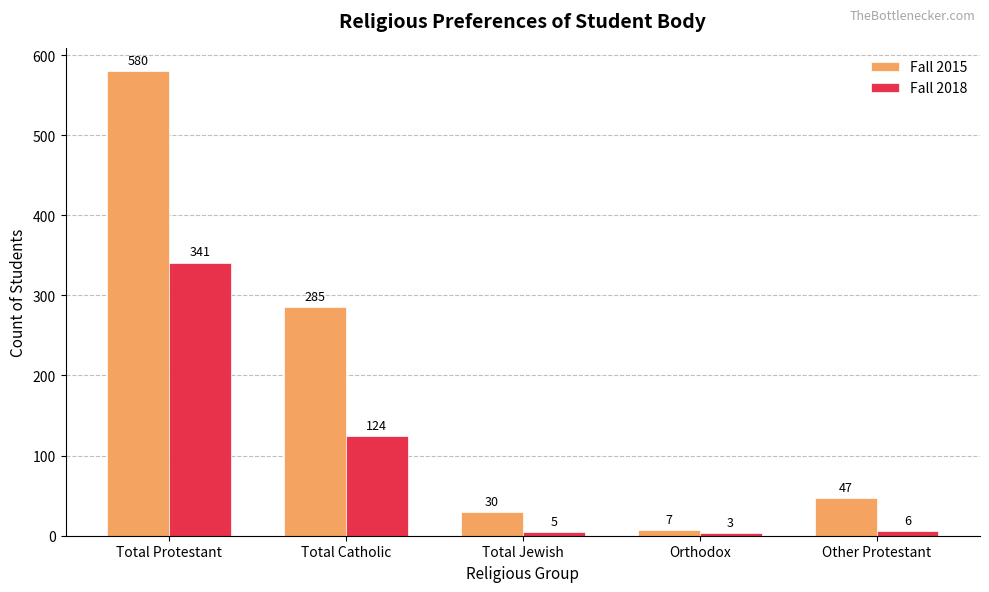

The Fall 2018 series shows 552 at Total Protestant. True or false?

False